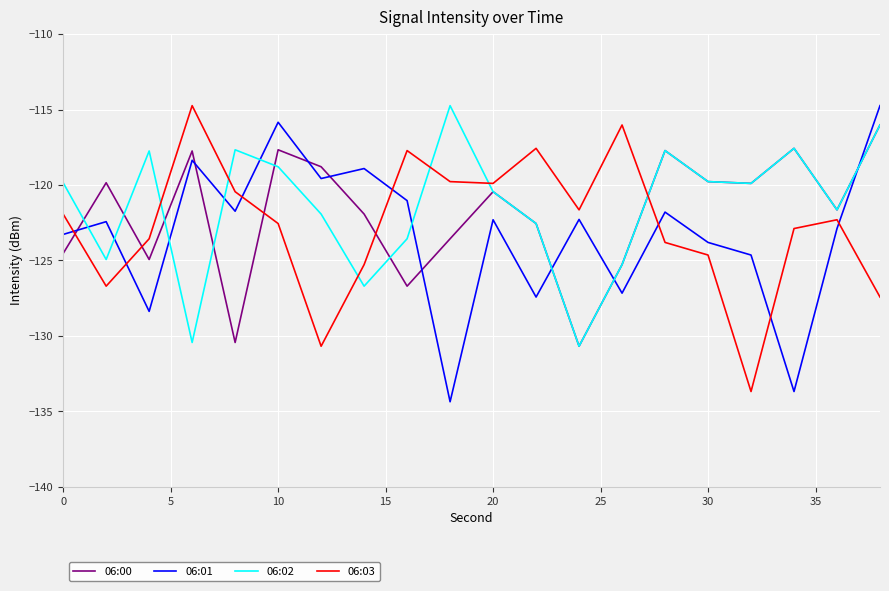

Count the number of data series in this chart.

4